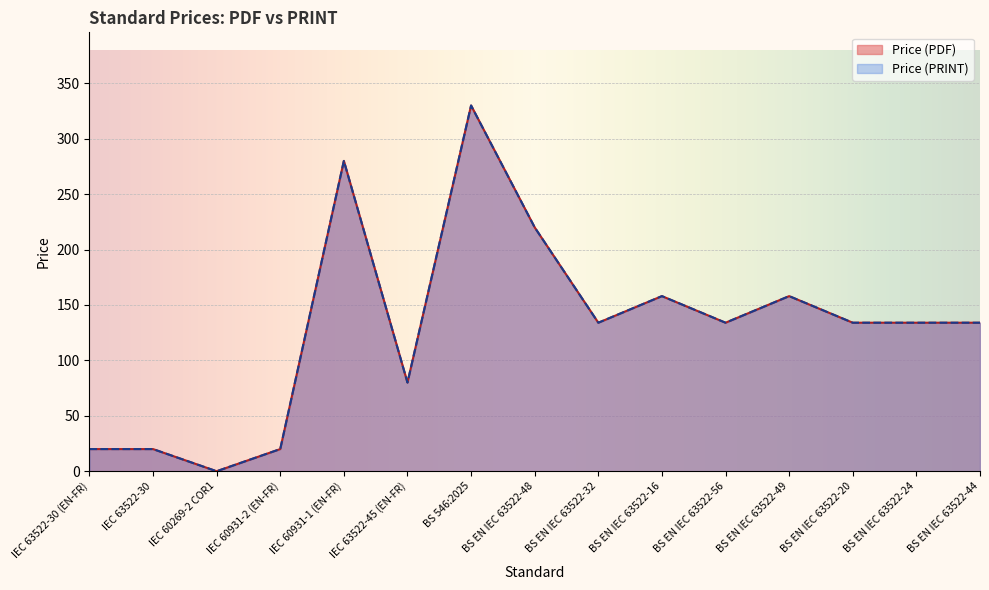

At how many categories does at least one series exceed 247?

2